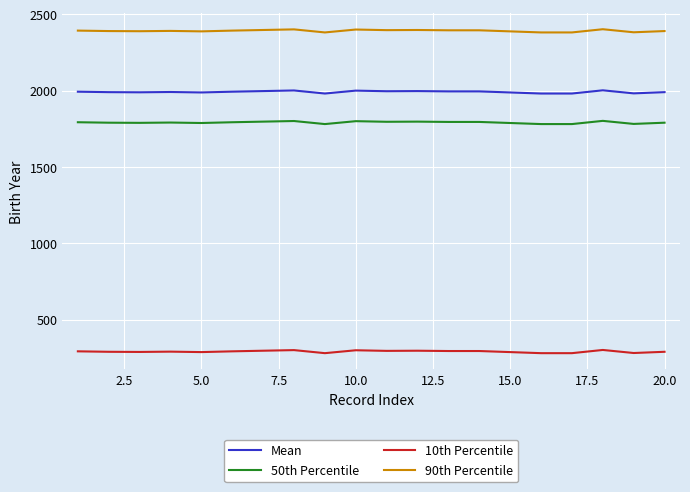

Which series has the largest total across all categories?

90th Percentile